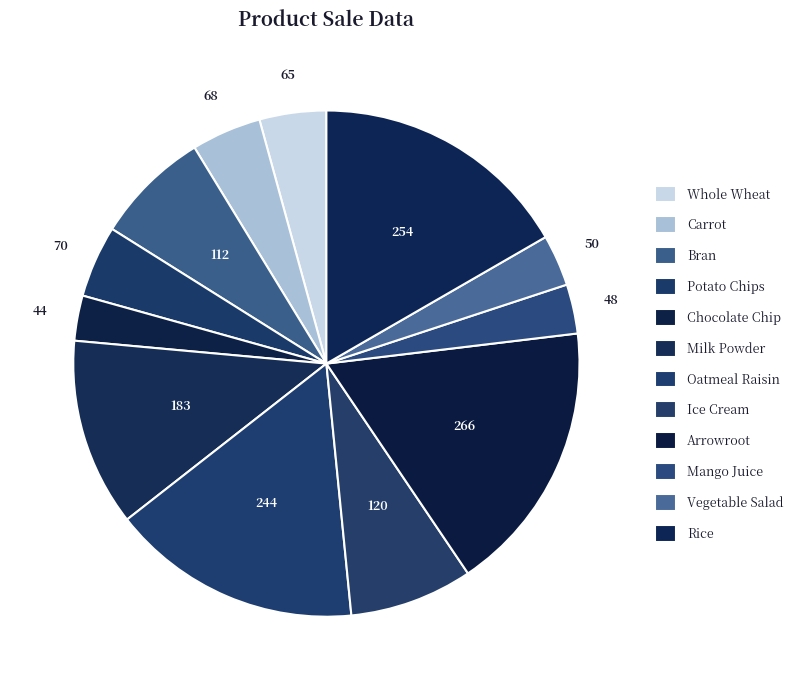

Count the number of slices in the pie.

12